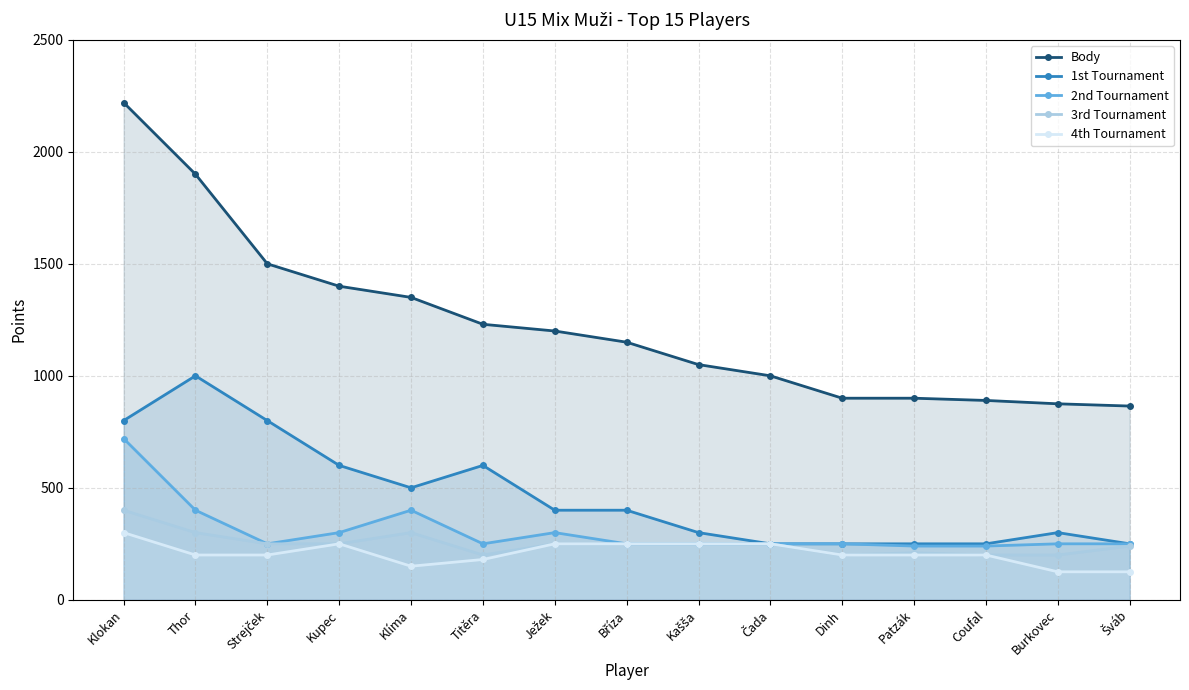

Is the value of 4th Tournament at Klokan greater than the value of Body at Burkovec?

No